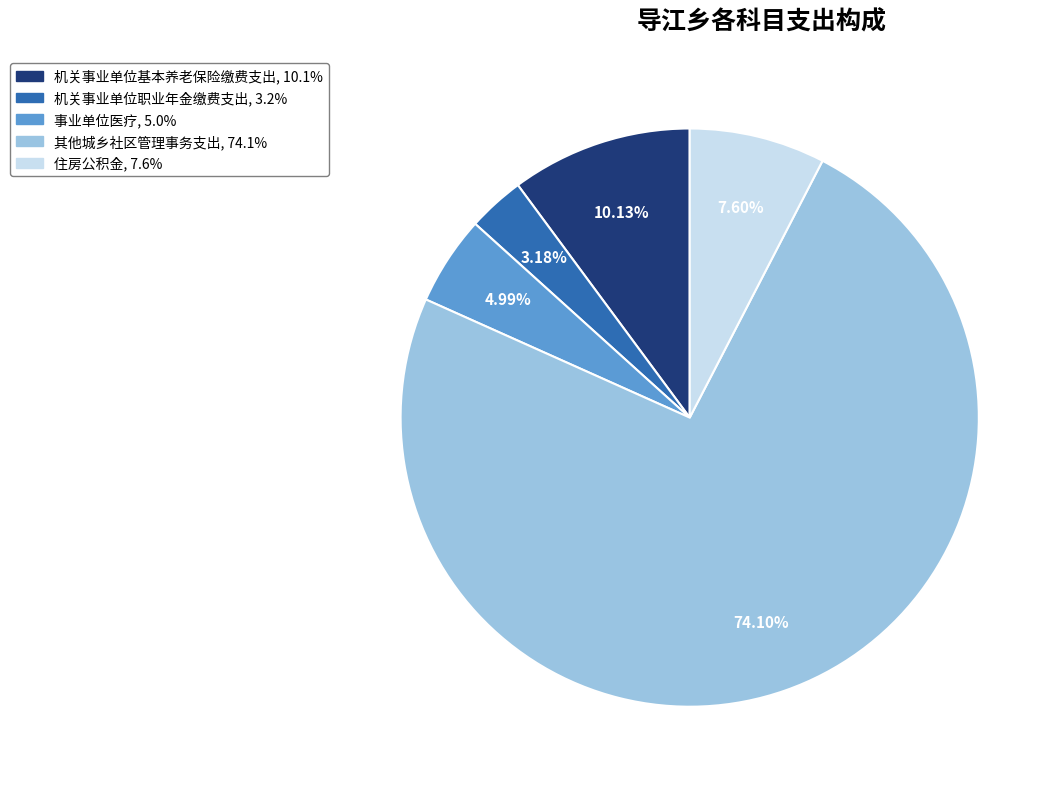

To the nearest percent, what is the difference between the 机关事业单位基本养老保险缴费支出 and 住房公积金 slice percentages?

3%